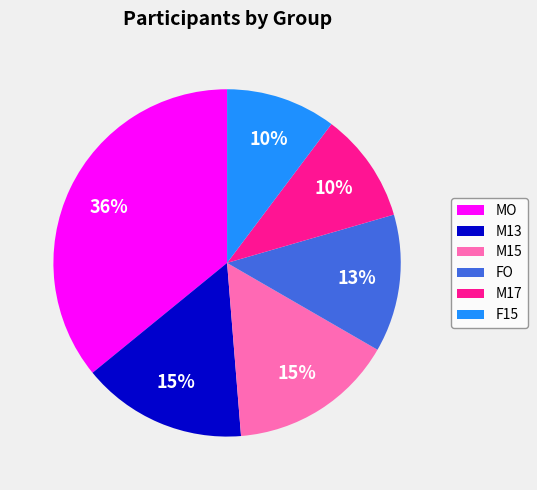

Does M17 represent more than half of the total?

No